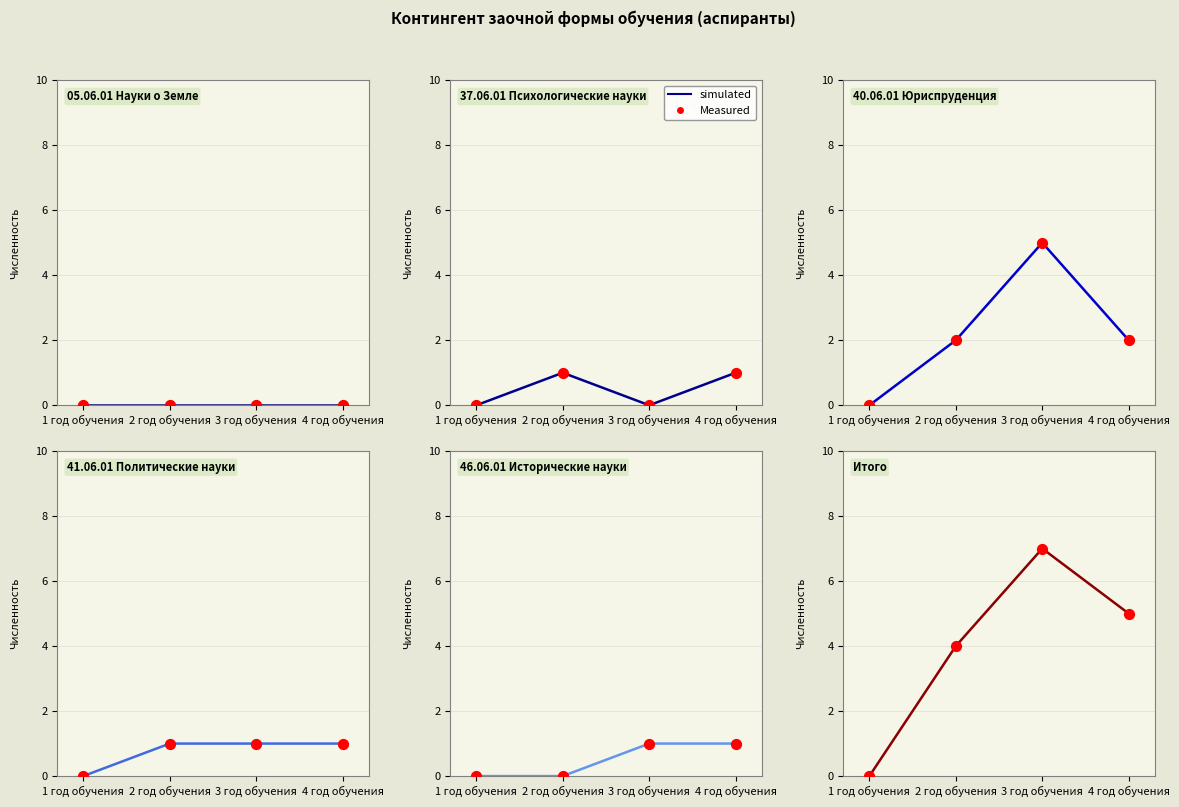

Which series has the largest total across all categories?

simulated